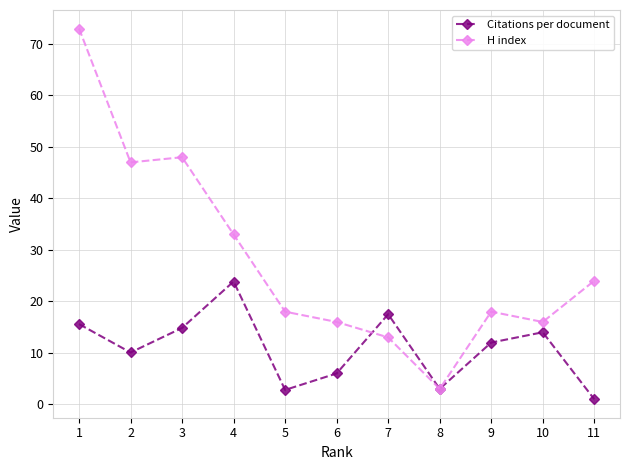

True or false: H index and Citations per document cross at least once.

True